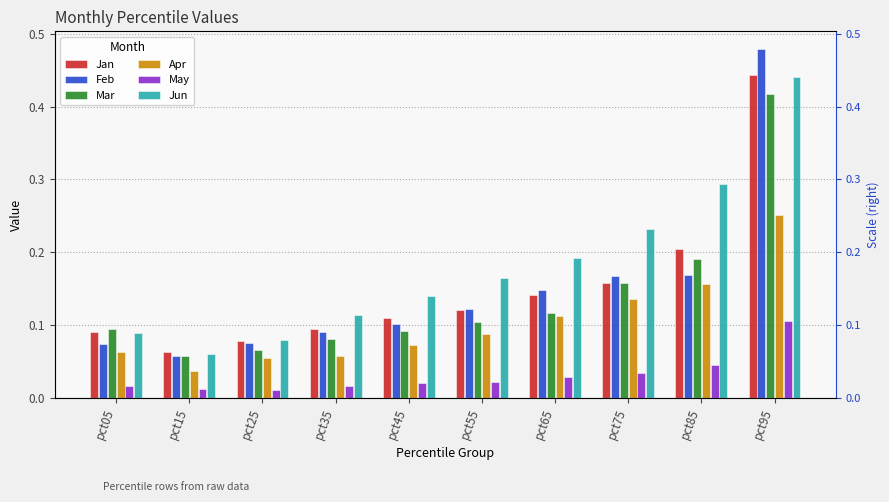

What is the sum of all Feb values?

1.5